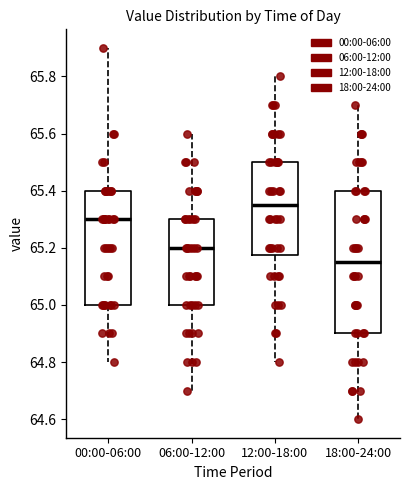

Which box has the lowest median line?

18:00-24:00